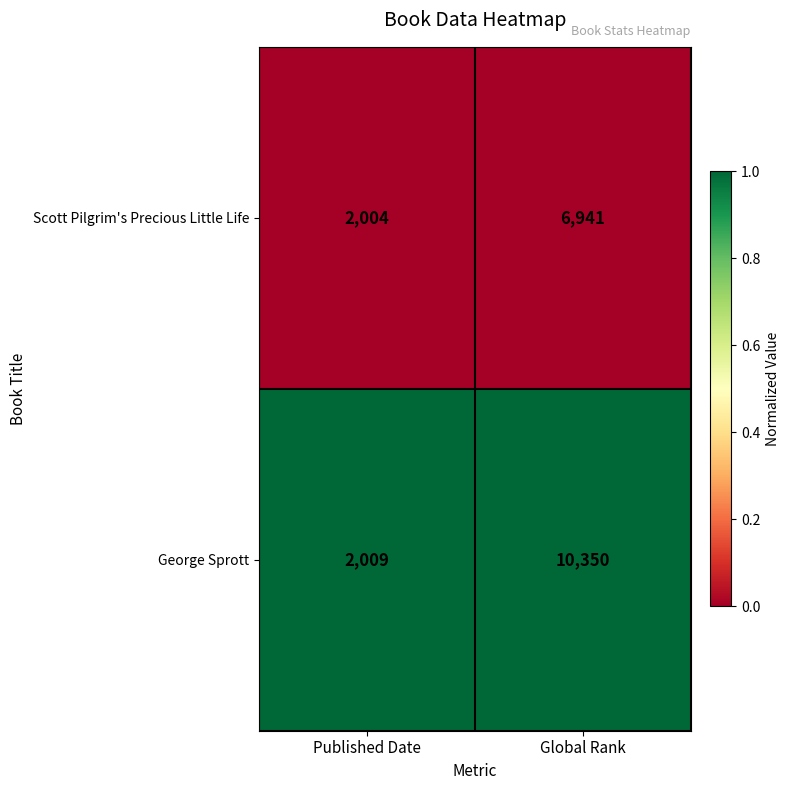

What is the minimum value shown in the chart?

2004